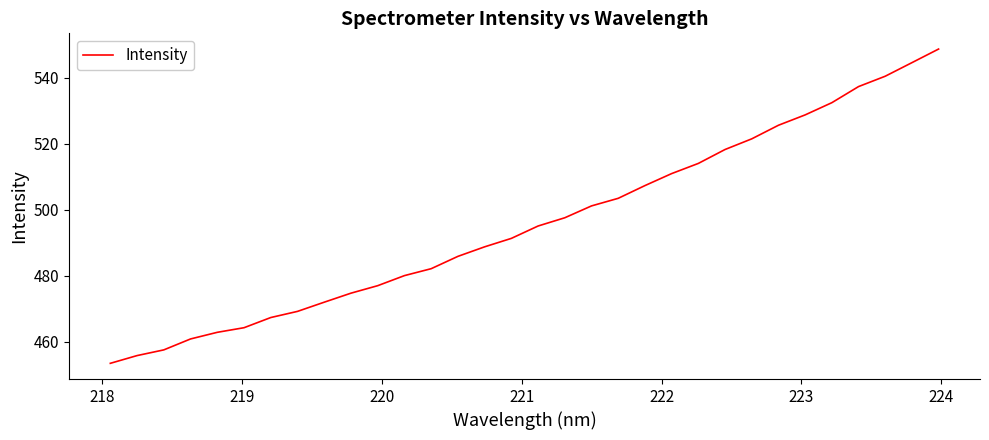

How many values exceed 495?

16